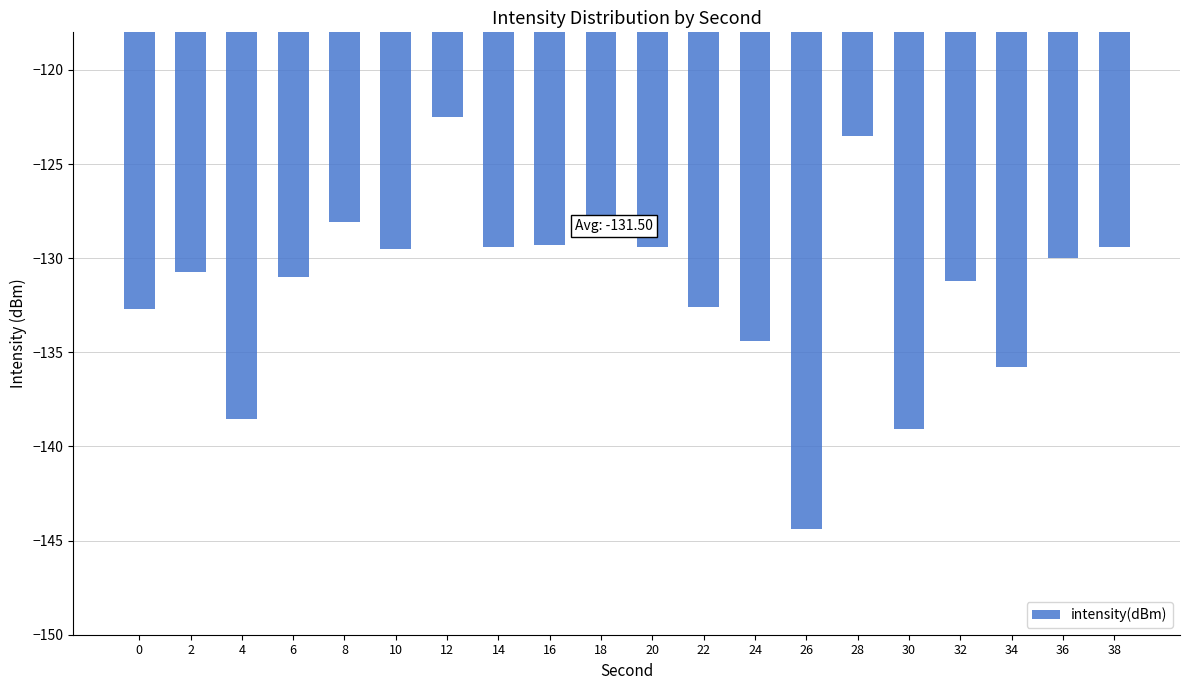

What is the difference between the maximum and minimum values?

21.9